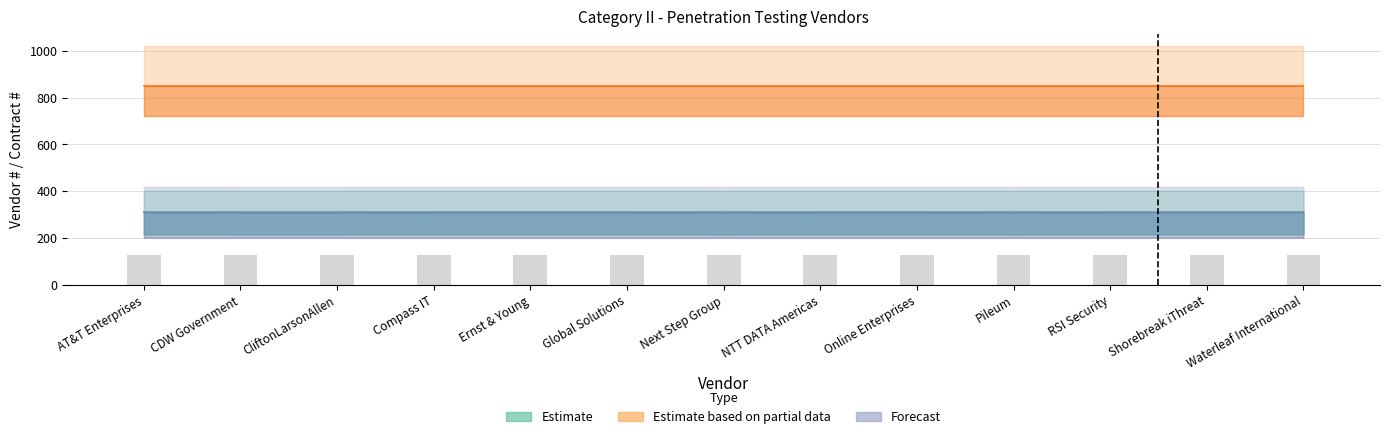

Is the value of Estimate at Compass IT greater than the value of Forecast at CDW Government?

Yes